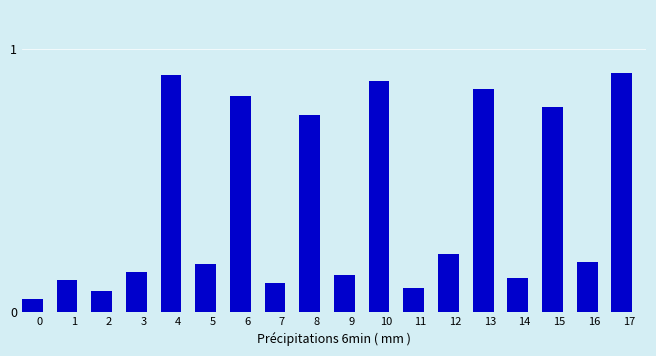

At which category does the chart reach its peak across all series?

17